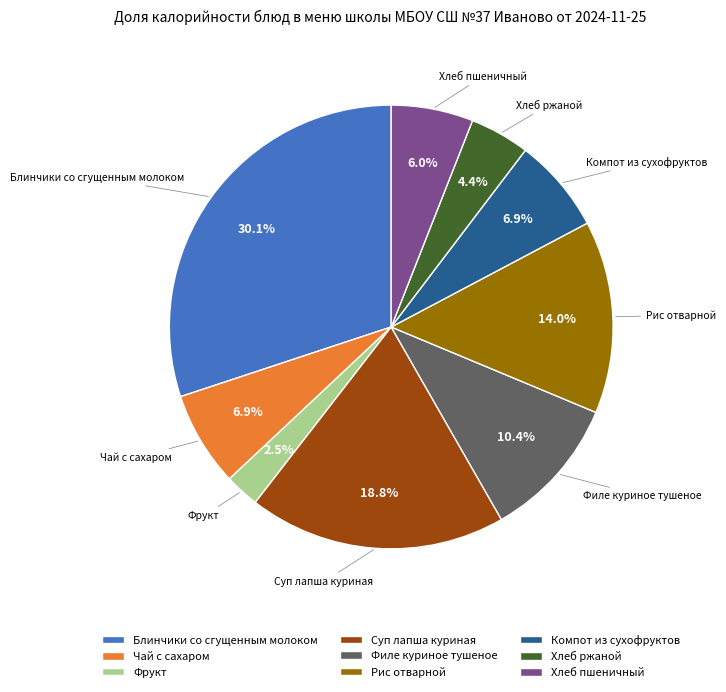

To the nearest percent, what is the average slice percentage?

11%